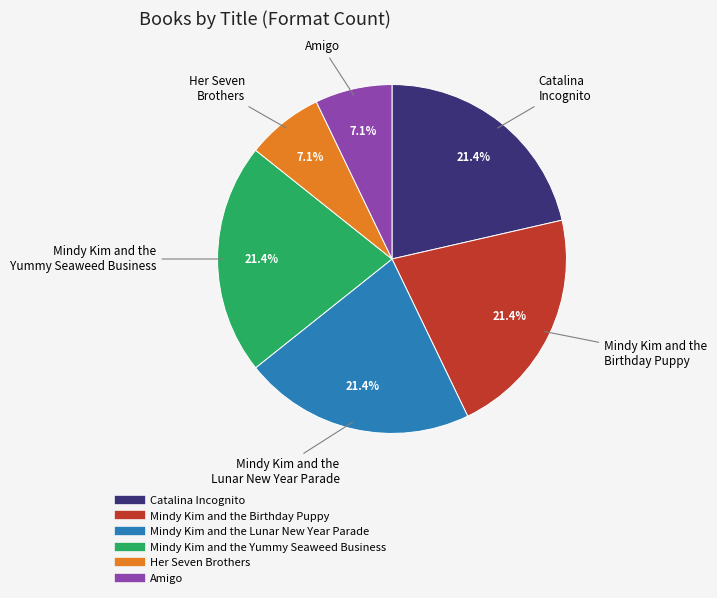

Is Amigo the majority of the pie?

No